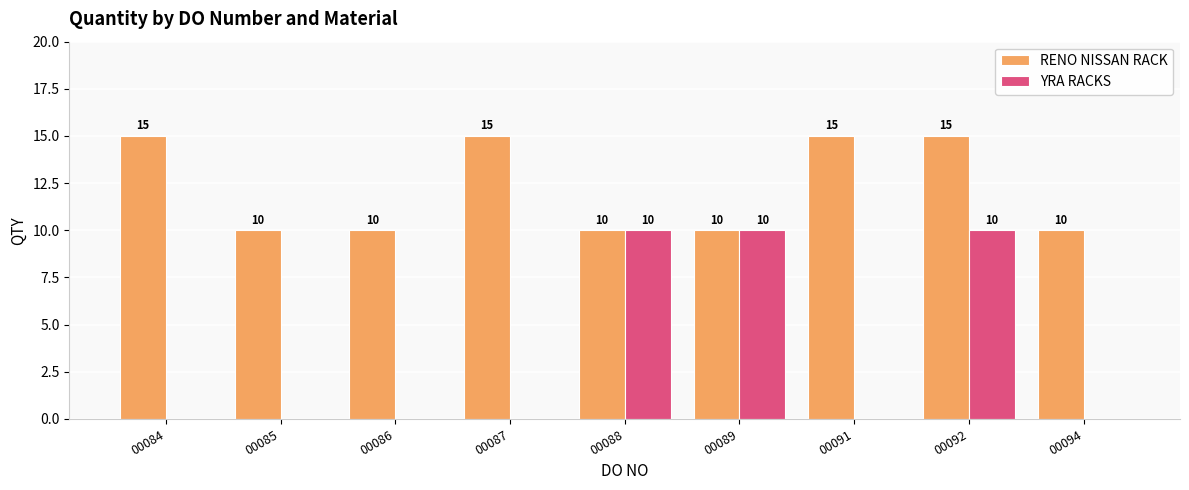

How many groups of bars are there?

9